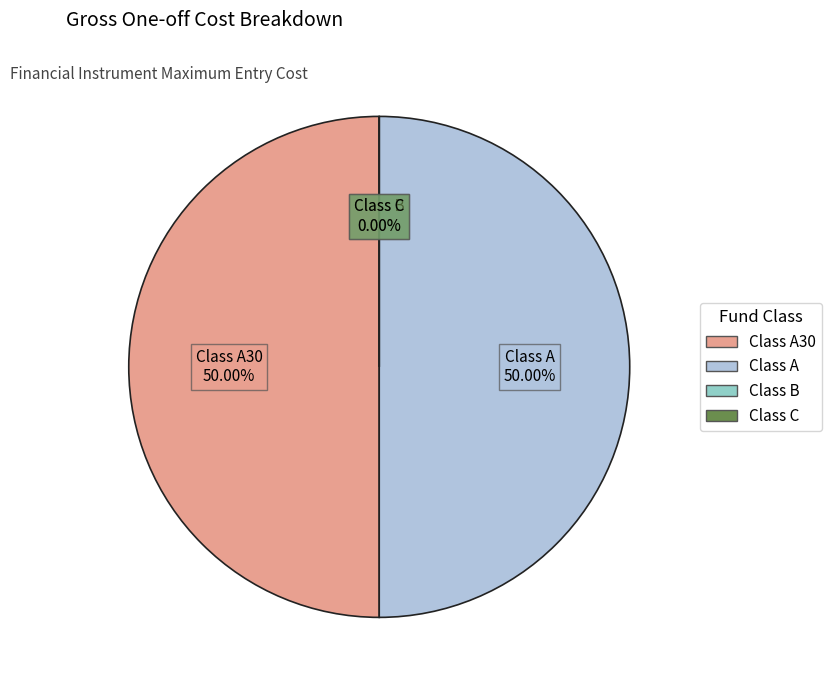

What is the largest slice in the pie chart?

Anthilia Small Cap Italia Classe A30